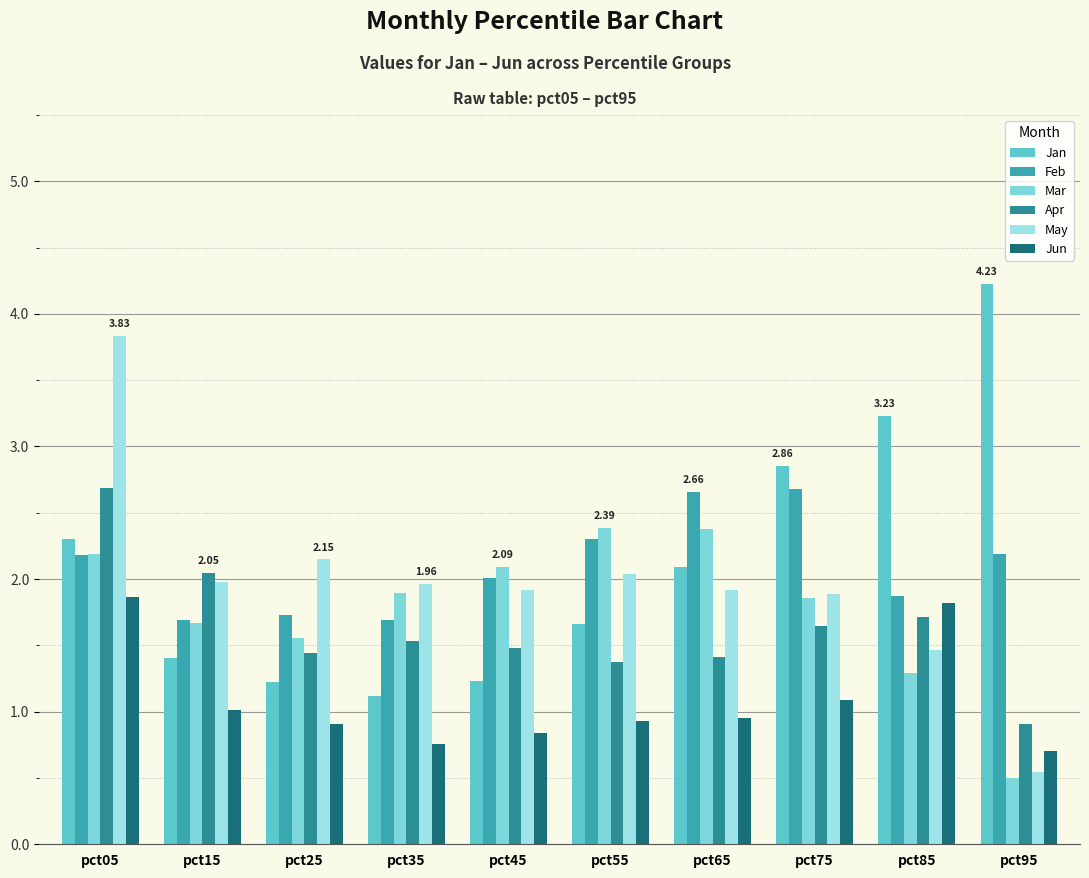

What is the difference between the highest and lowest values at pct25?

1.2